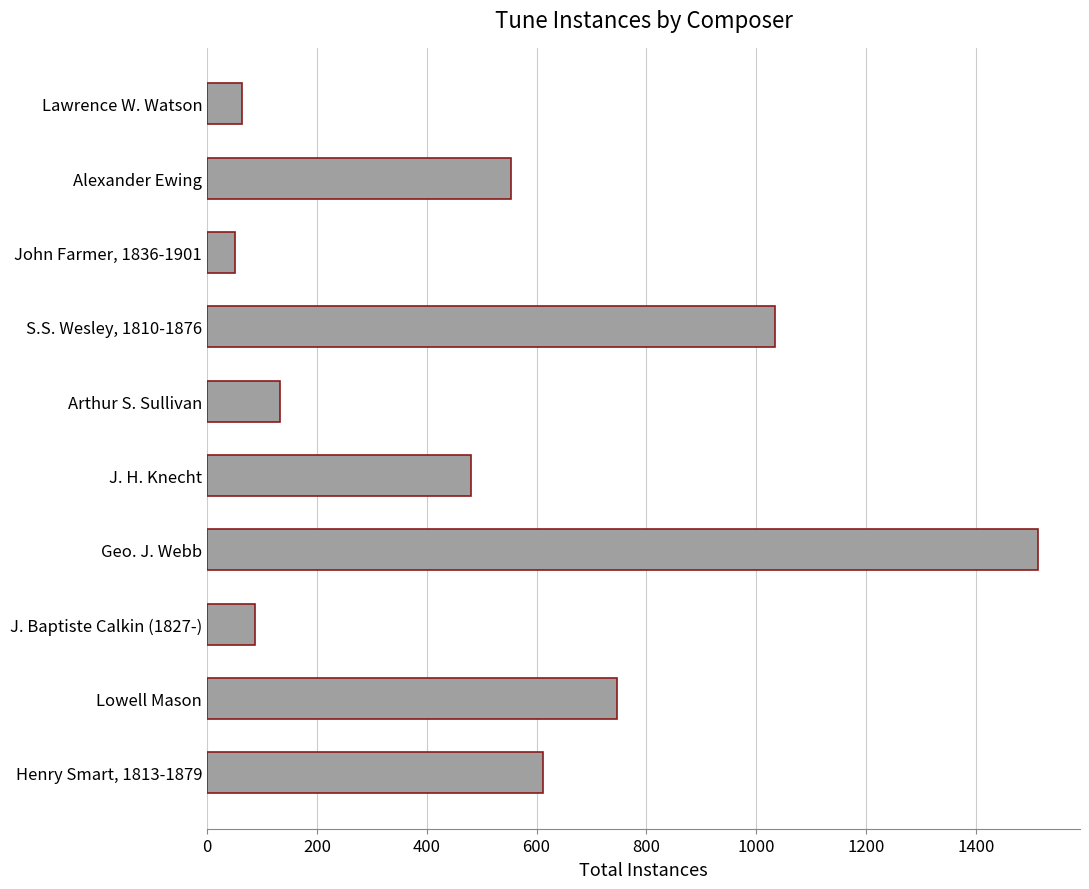

What is the maximum value shown in the chart?

1514